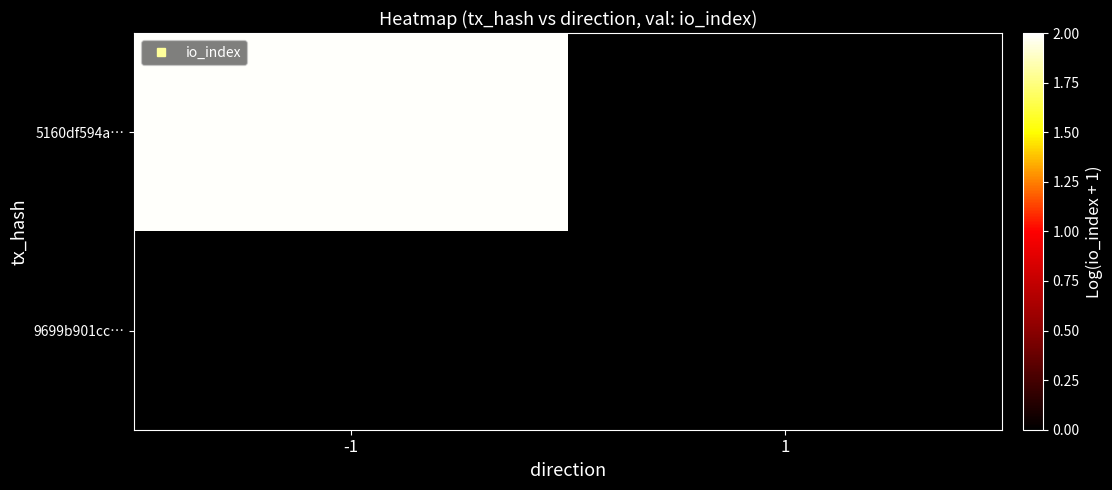

Which series changed the most between -1 and 1?

5160df594a…